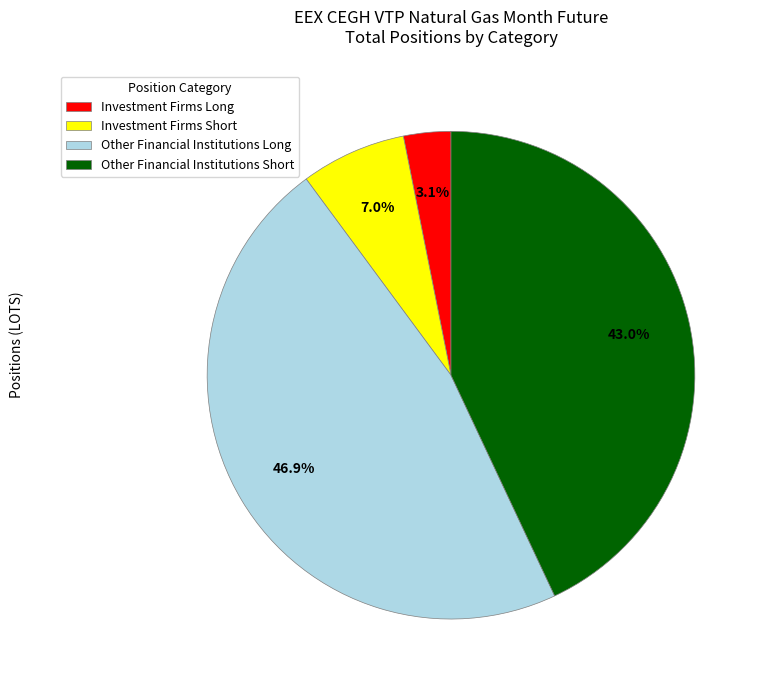

To the nearest percent, what is the combined percentage of Other Financial Institutions Short and Investment Firms Long?

46%